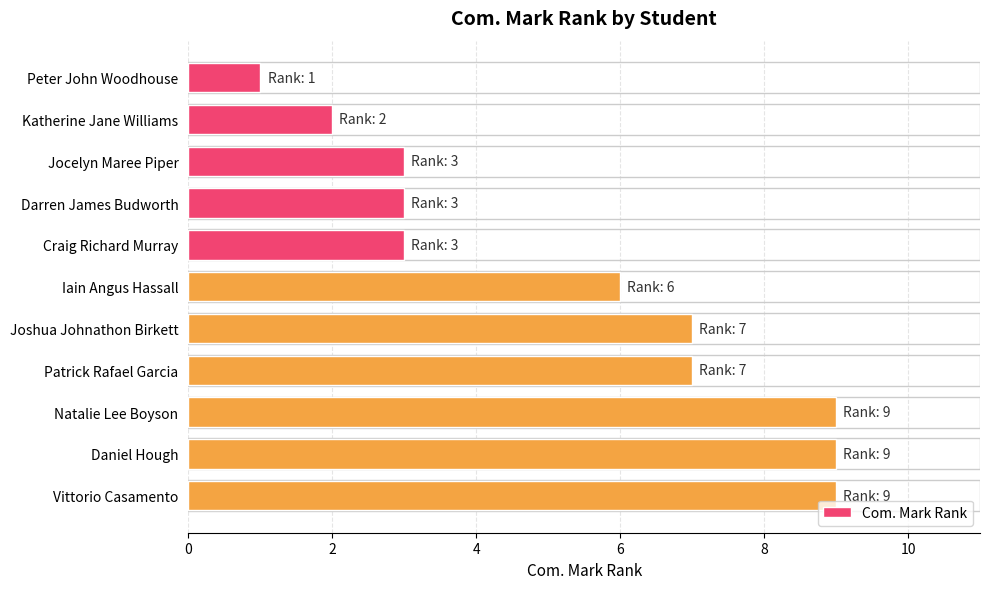

What is the sum of all values?

59